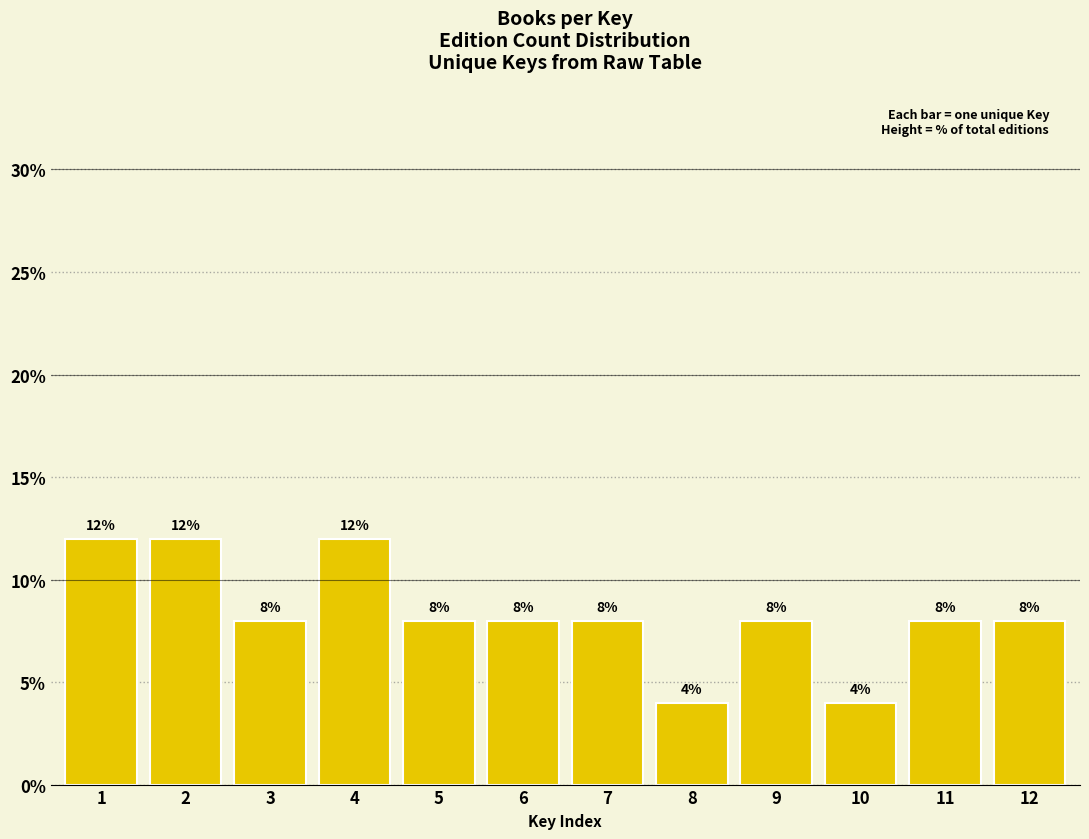

Reading left to right, extract all data points from this chart.

1=12	2=12	3=8	4=12	5=8	6=8	7=8	8=4	9=8	10=4	11=8	12=8